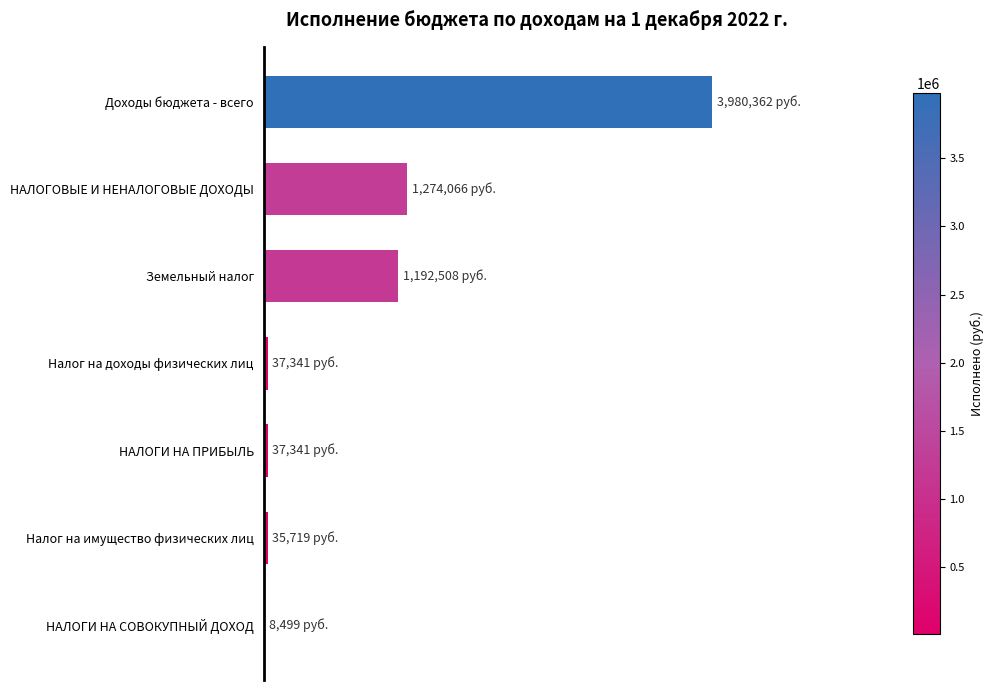

Are the bars horizontal?

Yes